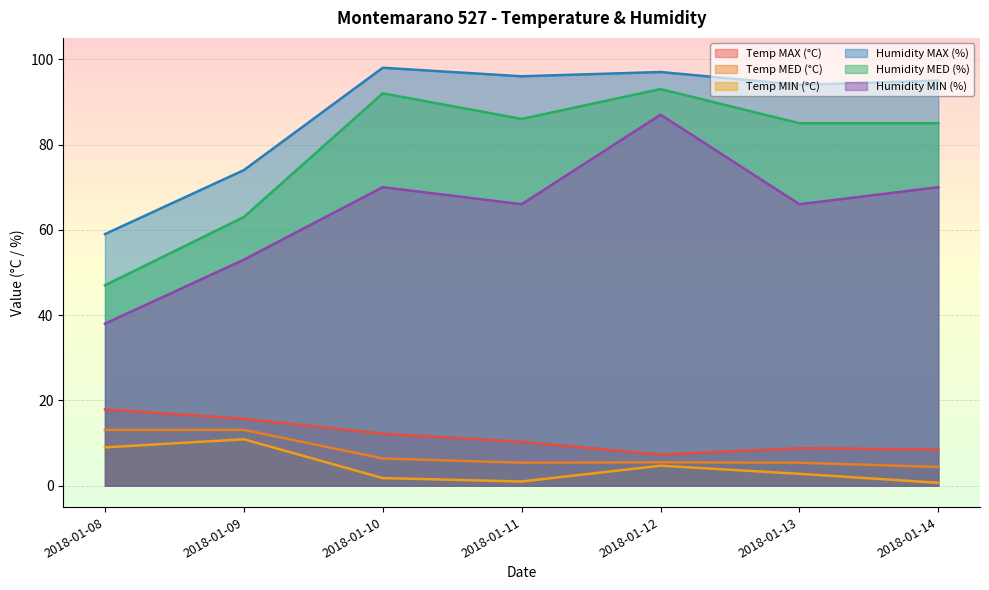

Reading left to right, what are all the values shown in this chart?

Temp MAX (°C): 2018-01-08=17.9	2018-01-09=15.7	2018-01-10=12.2	2018-01-11=10.3	2018-01-12=7.3	2018-01-13=8.8	2018-01-14=8.5
Temp MED (°C): 2018-01-08=13.1	2018-01-09=13.1	2018-01-10=6.4	2018-01-11=5.4	2018-01-12=5.5	2018-01-13=5.4	2018-01-14=4.4
Temp MIN (°C): 2018-01-08=9.0	2018-01-09=10.9	2018-01-10=1.8	2018-01-11=1.0	2018-01-12=4.7	2018-01-13=2.8	2018-01-14=0.7
Humidity MAX (%): 2018-01-08=59.0	2018-01-09=74.0	2018-01-10=98.0	2018-01-11=96.0	2018-01-12=97.0	2018-01-13=94.0	2018-01-14=95.0
Humidity MED (%): 2018-01-08=47.0	2018-01-09=63.0	2018-01-10=92.0	2018-01-11=86.0	2018-01-12=93.0	2018-01-13=85.0	2018-01-14=85.0
Humidity MIN (%): 2018-01-08=38.0	2018-01-09=53.0	2018-01-10=70.0	2018-01-11=66.0	2018-01-12=87.0	2018-01-13=66.0	2018-01-14=70.0